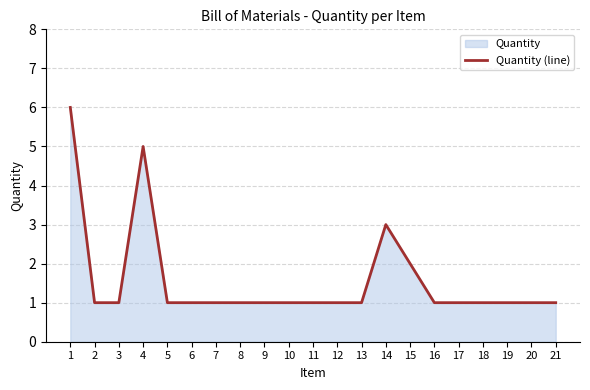

Which category has the highest value across all series?

1